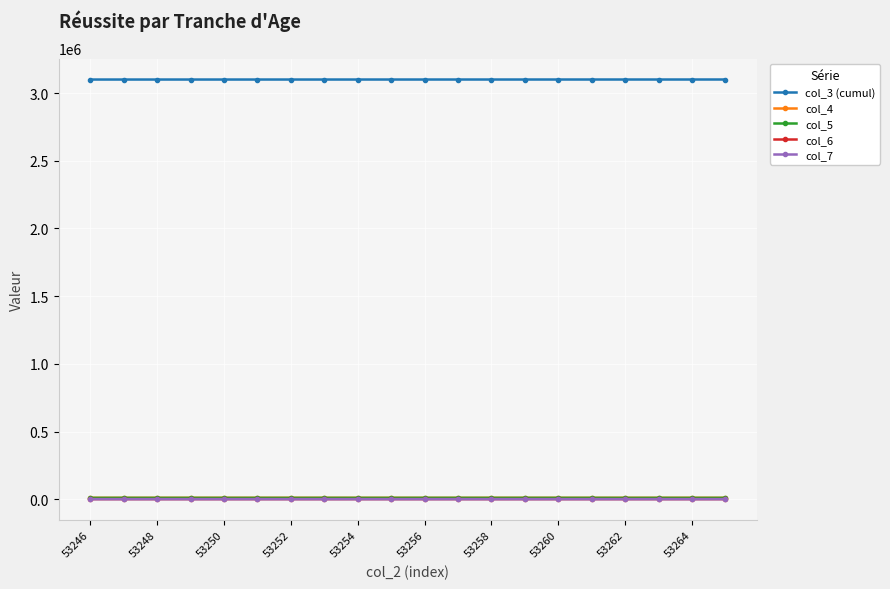

How many series are shown in this chart?

5